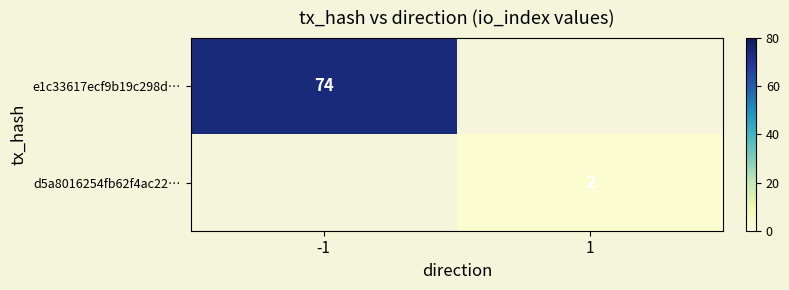

Is the value of e1c33617ecf9b19c298d… at -1 greater than the value of d5a8016254fb62f4ac22… at 1?

Yes